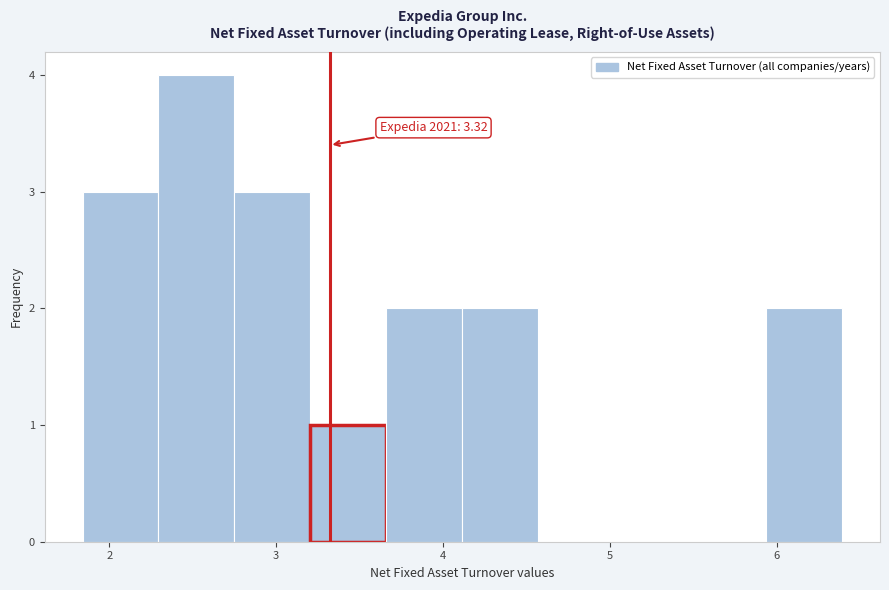

Which range on the x-axis has the tallest bar?

2.3 to 2.8